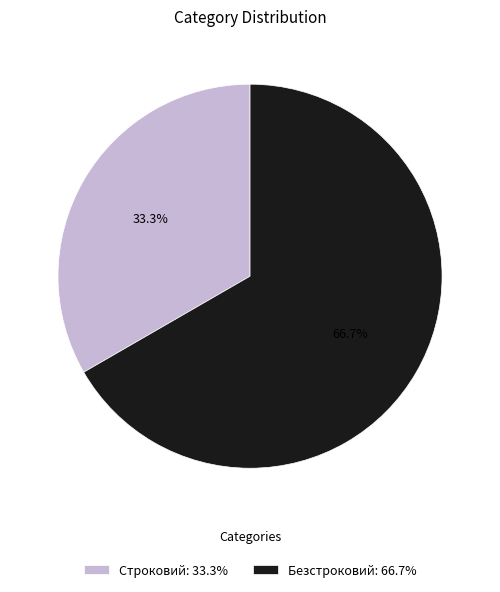

Does any single category account for the majority?

Yes